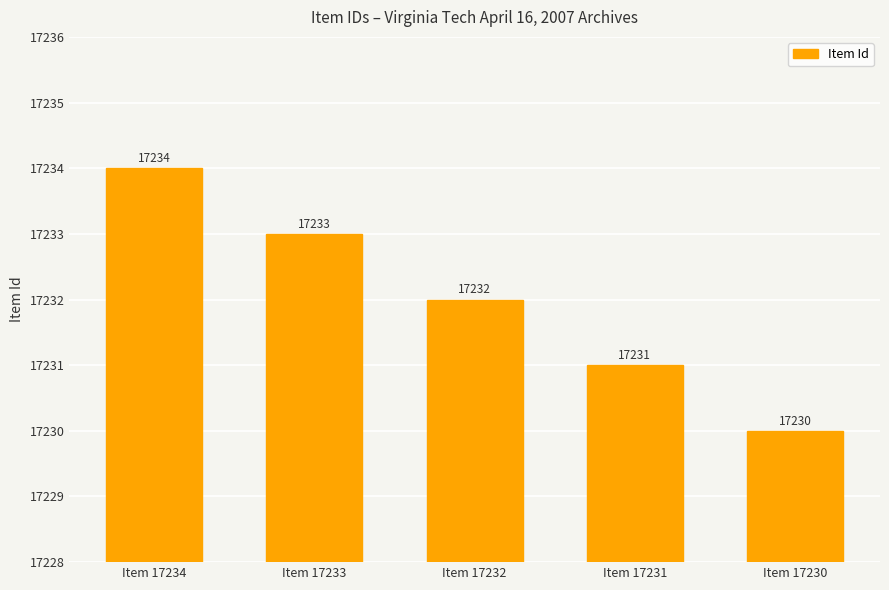

Where does the data first go above 17232?

Item 17234